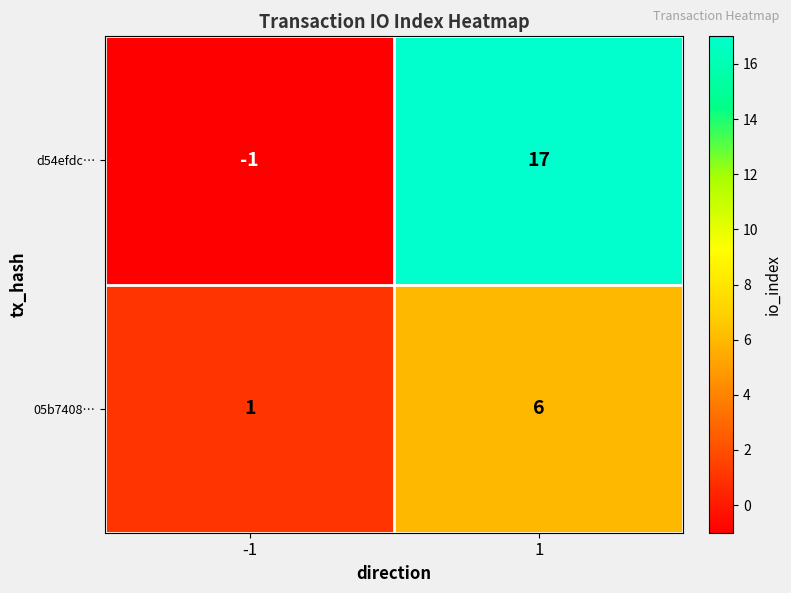

True or false: d54efdc… has a value of 12 at 1.

False